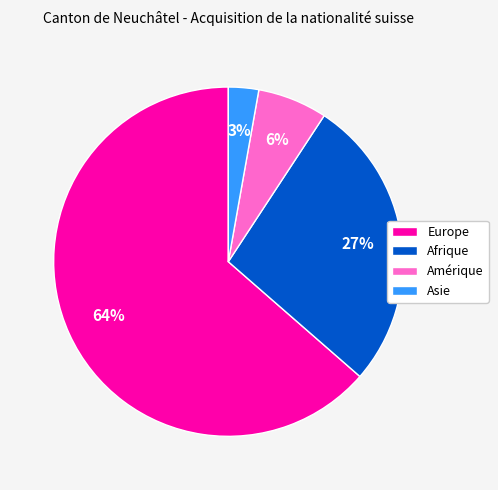

Which slice is the largest?

Europe